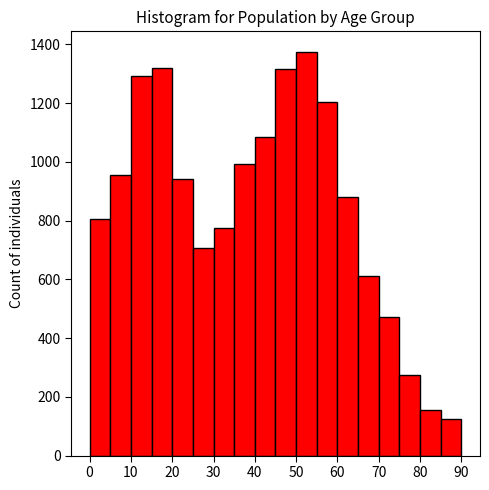

Reading left to right, transcribe this chart: for each bar, give the range it covers on the x-axis and its height. The values are not printed on the chart, so give them approximately, as read against the axis.

0 to 5: 800
5 to 10: 960
10 to 15: 1300
15 to 20: 1320
20 to 25: 940
25 to 30: 700
30 to 35: 780
35 to 40: 1000
40 to 45: 1080
45 to 50: 1320
50 to 55: 1380
55 to 60: 1200
60 to 65: 880
65 to 70: 620
70 to 75: 480
75 to 80: 280
80 to 85: 160
85 to 90: 120